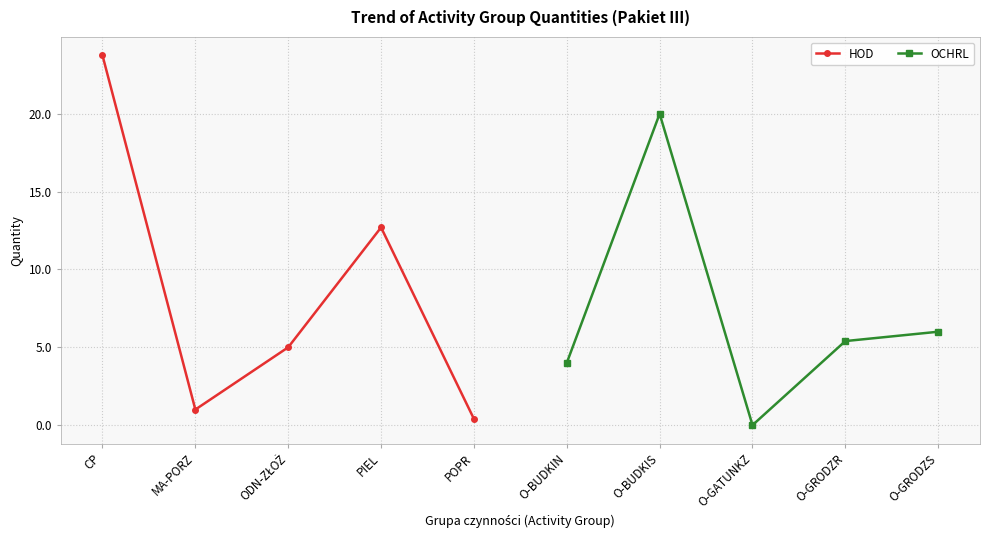

What is the value of the HOD point at the 1st from the left?

23.8